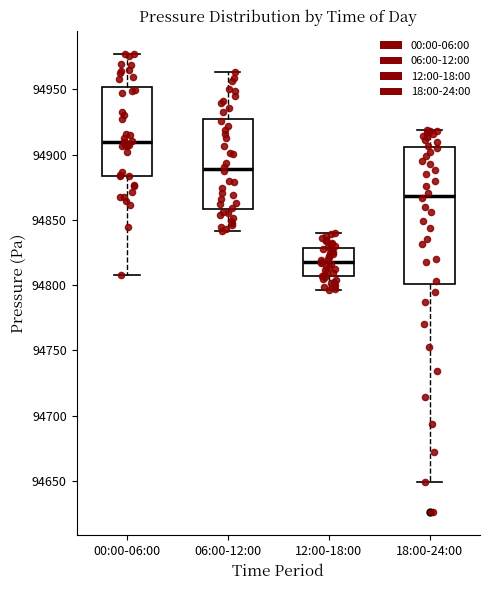

Which box is the tallest, from its lower edge to its upper edge?

18:00-24:00